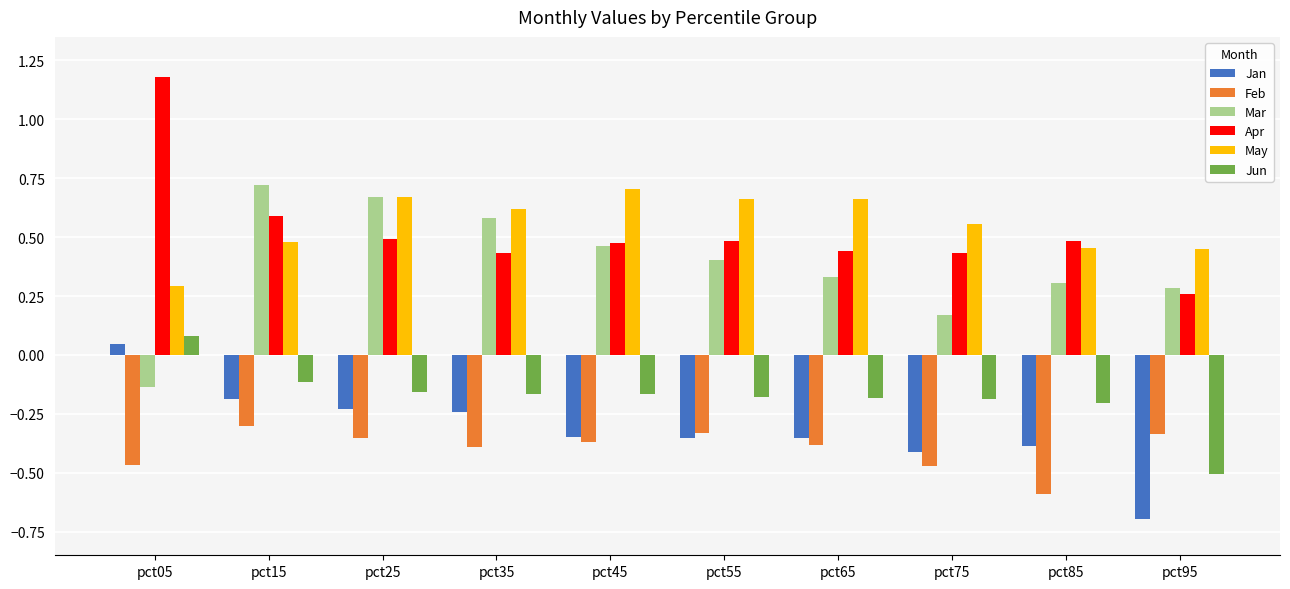

The value of Mar at pct85 is 0.5. True or false?

False